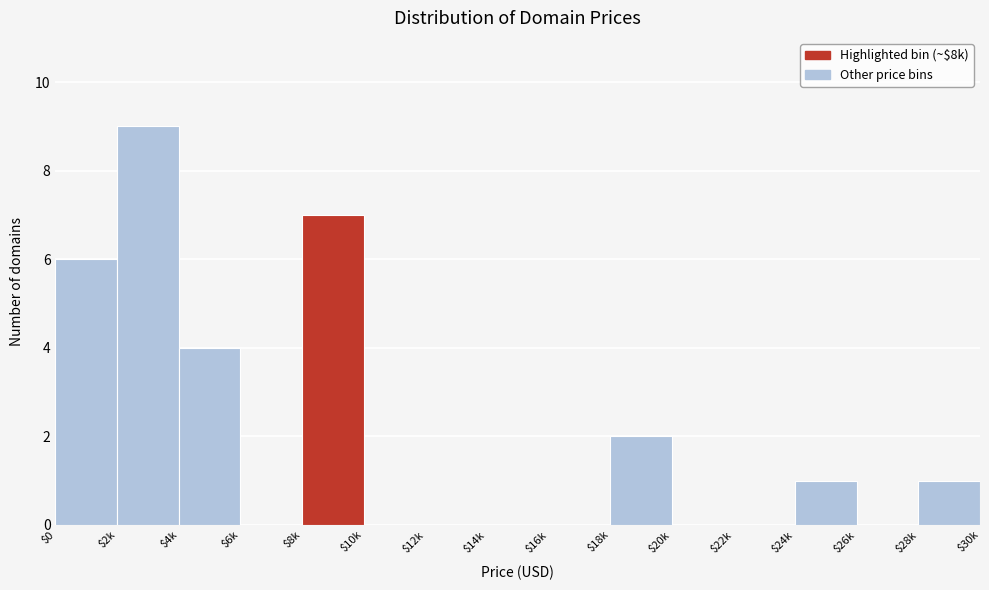

What is the maximum value shown in the chart?

9